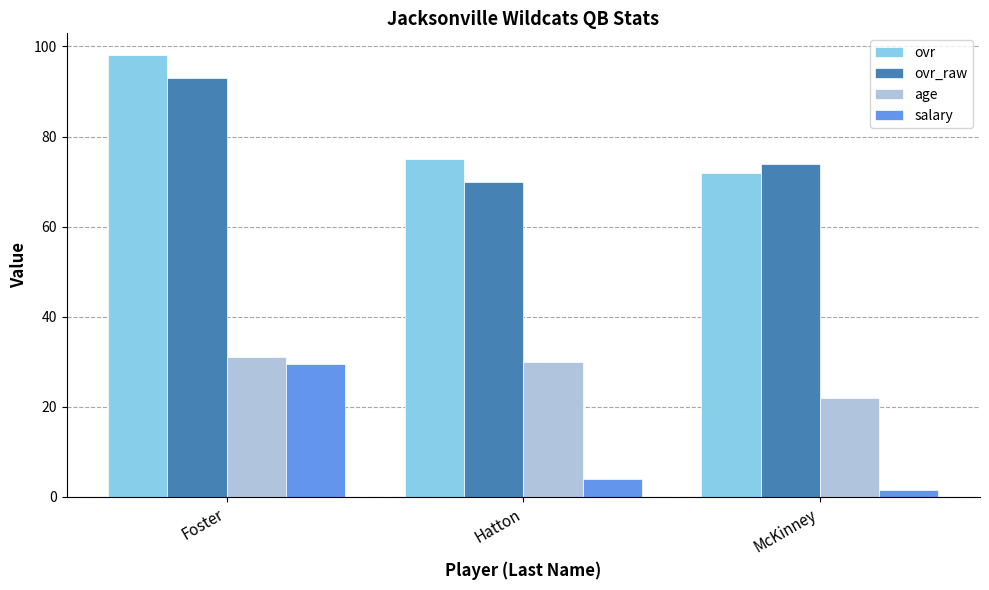

Does the chart contain any negative values?

No